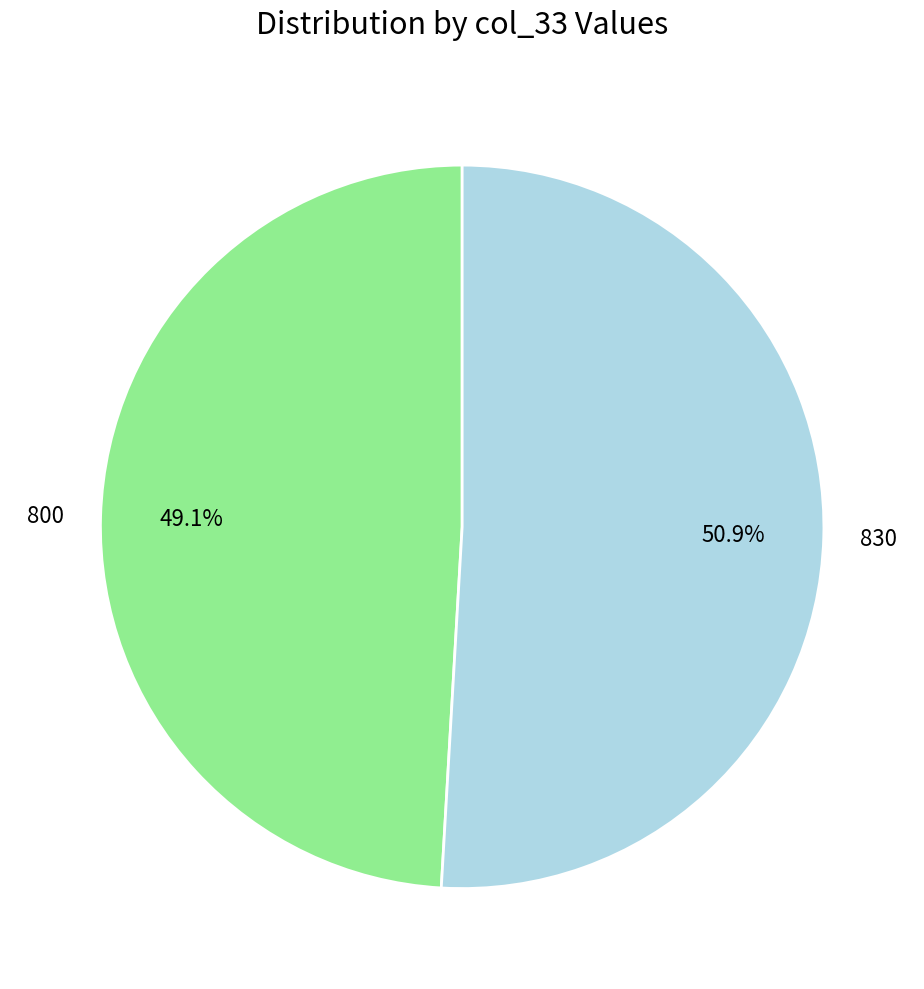

What is the ratio of the value at 800 to the value at 830?

1.0